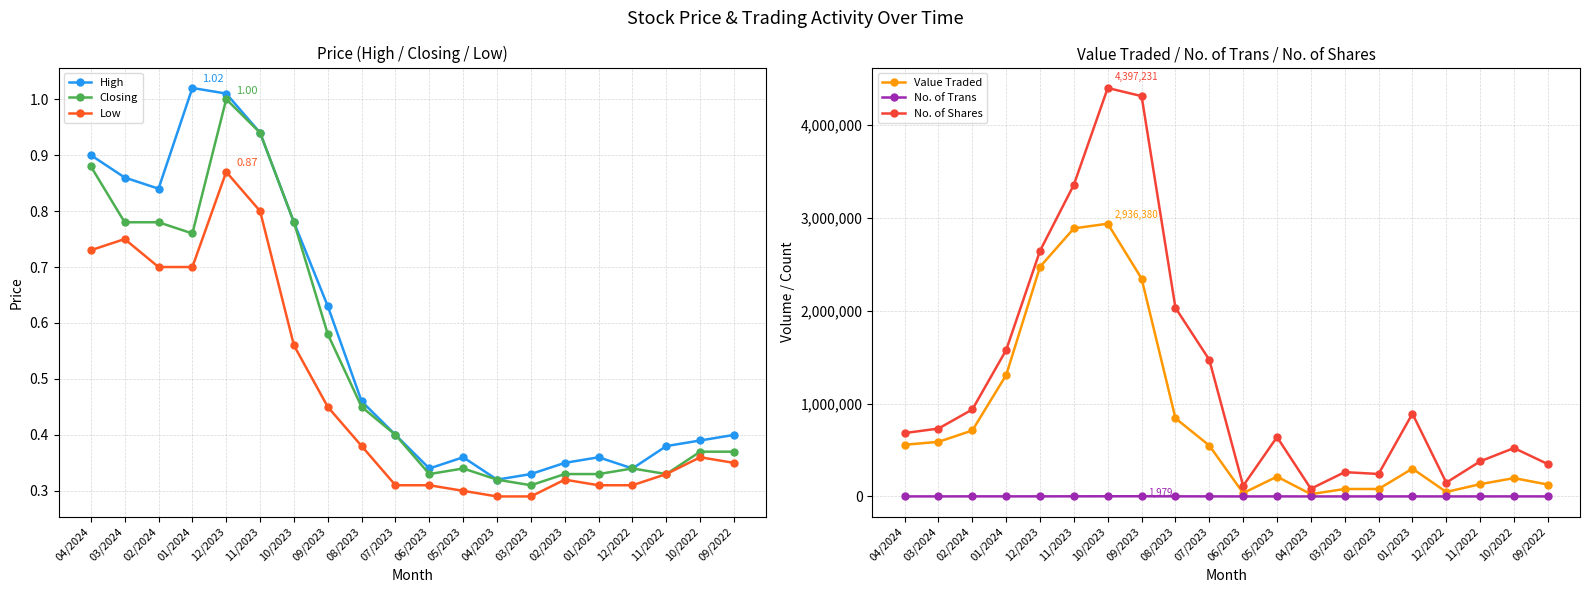

What is the difference between the second highest and second lowest values in the Value Traded series?

2849465